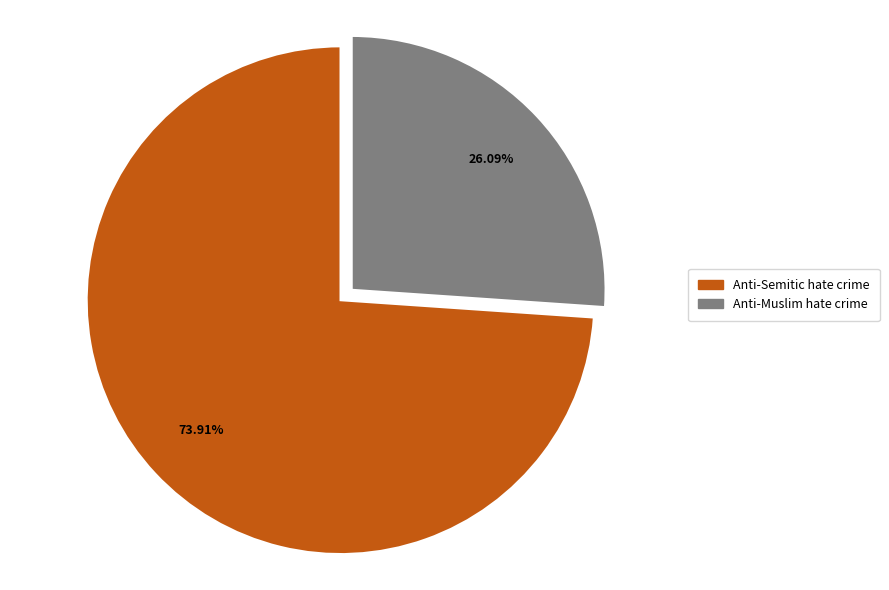

Does any single category account for the majority?

Yes